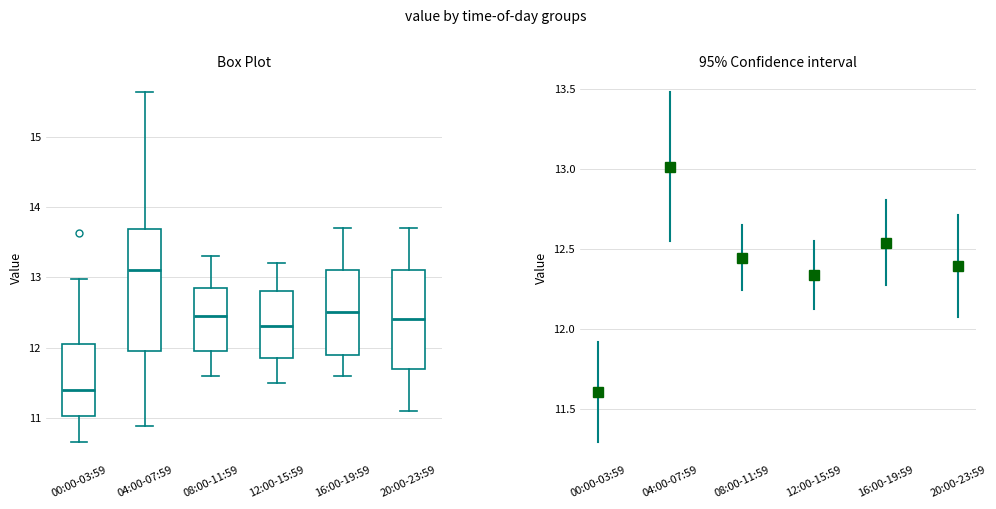

Where does the lower whisker of the box for 16:00-19:59 end on the y-axis? The values are not printed on the chart, so give them approximately, as read against the axis.

11.6